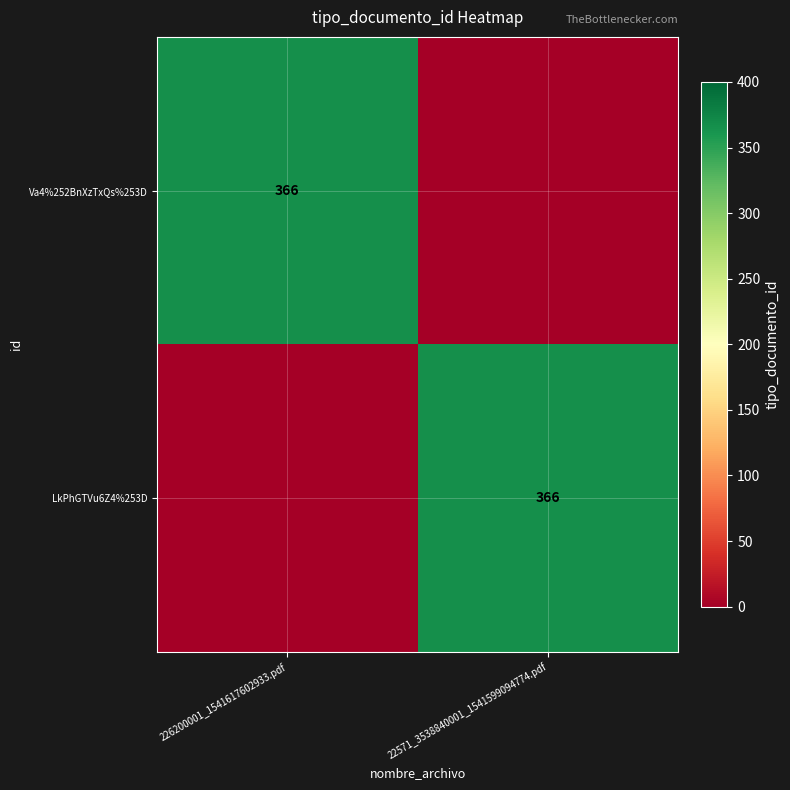

The Va4%252BnXzTxQs%253D series shows 366 at 226200001_1541617602933.pdf. True or false?

True